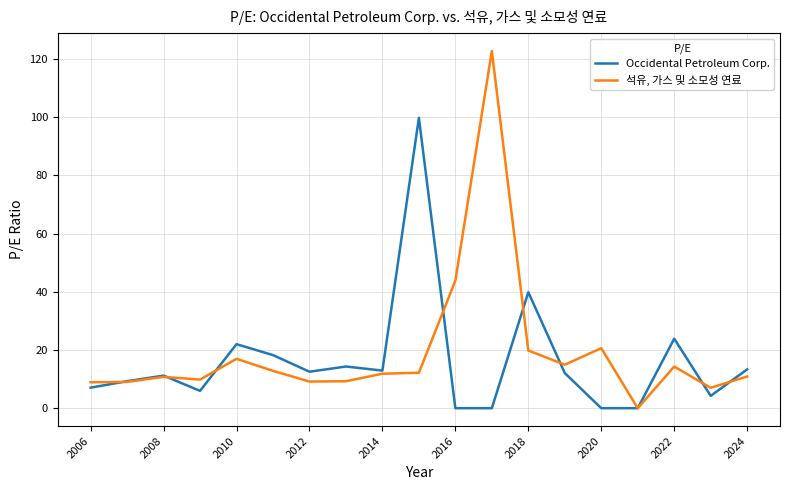

After their last crossing, which series has the higher values: 석유, 가스 및 소모성 연료 or Occidental Petroleum Corp.?

Occidental Petroleum Corp.